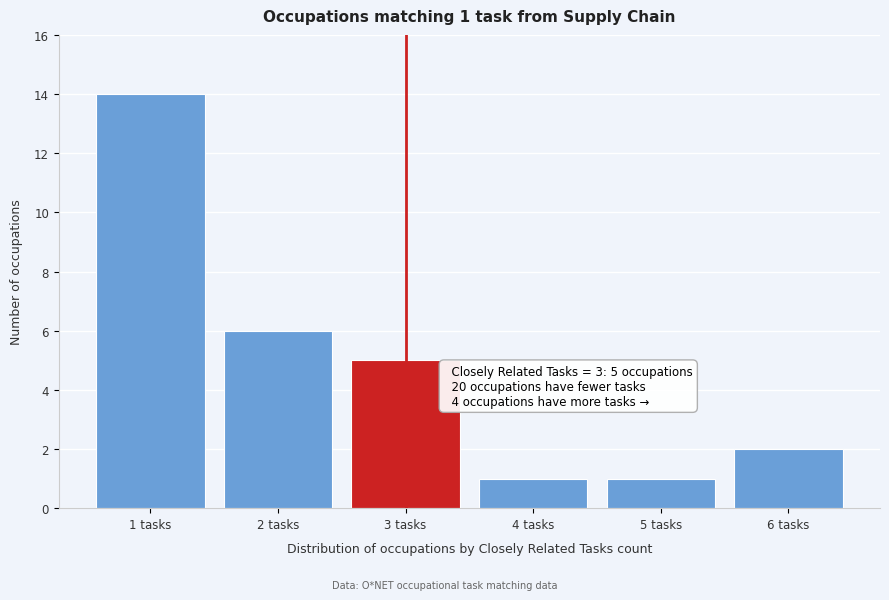

Reading right to left, extract all data points from this chart.

2	1	1	5	6	14